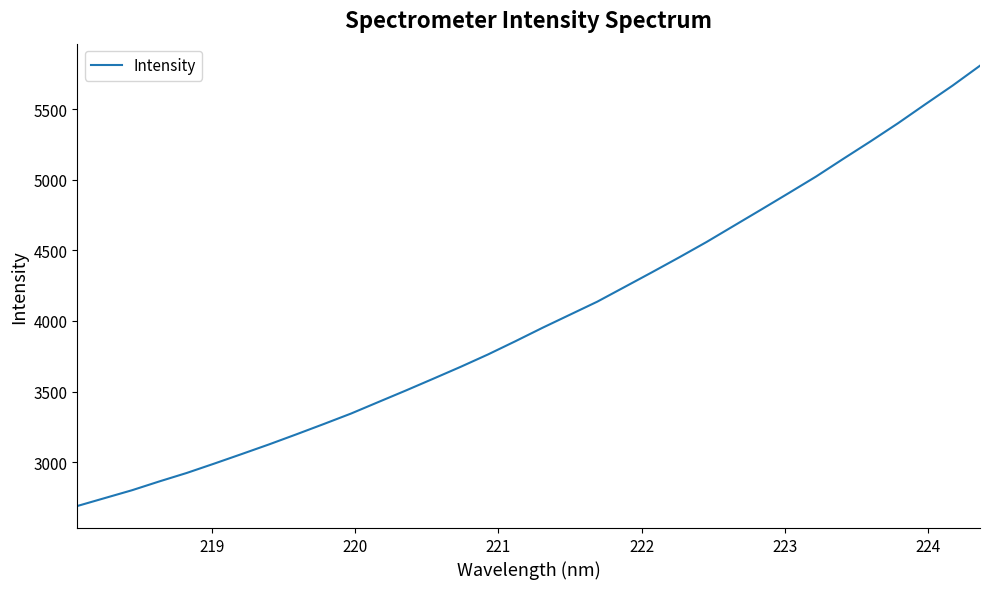

What is the difference between the maximum and minimum values?

3117.8